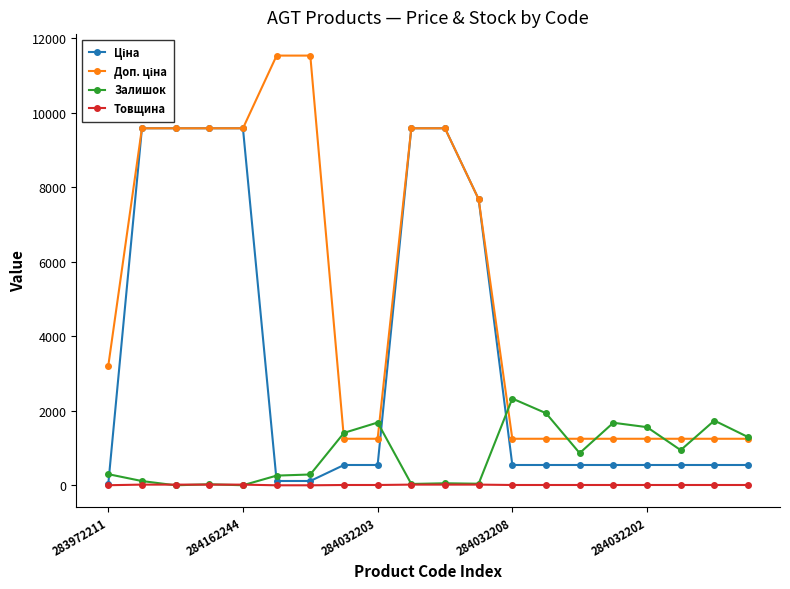

At how many categories does at least one series exceed 7514?

9